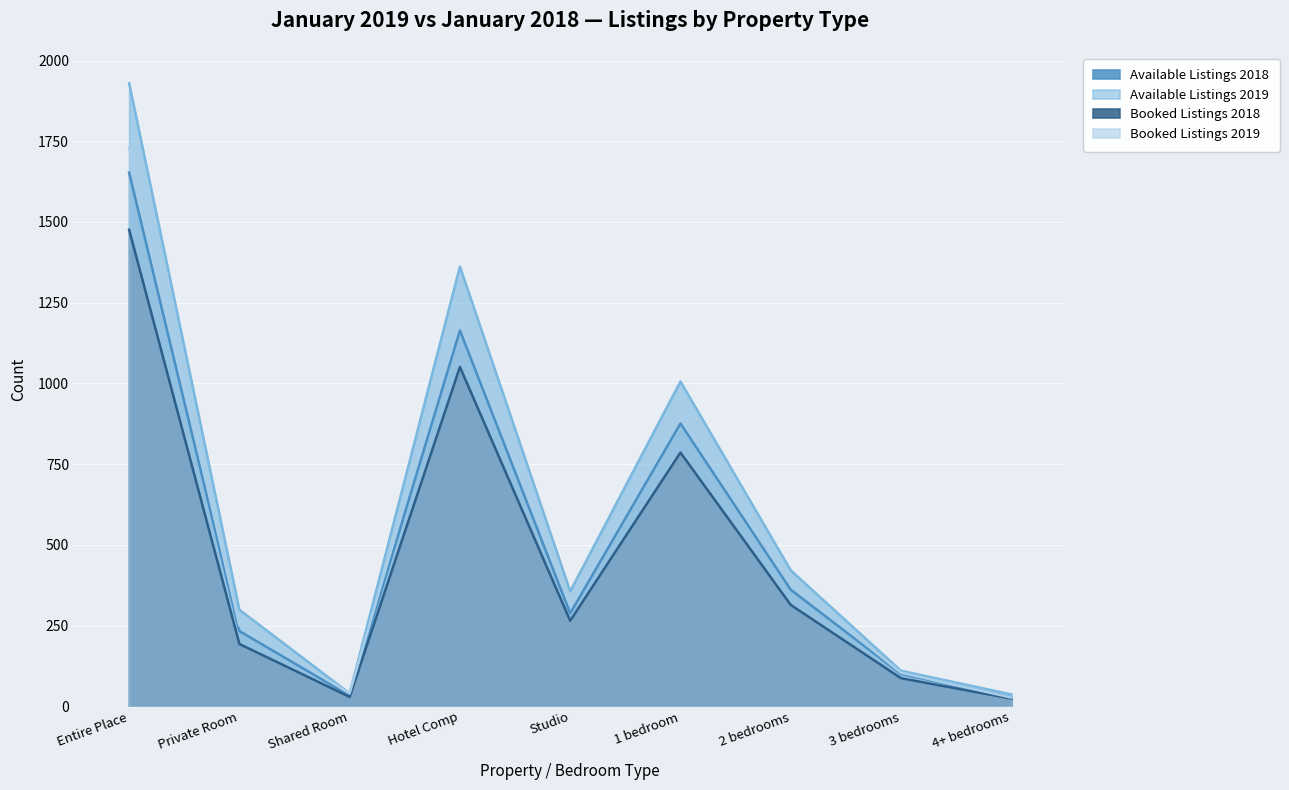

True or false: Booked Listings 2019 and Booked Listings 2018 cross at least once.

False